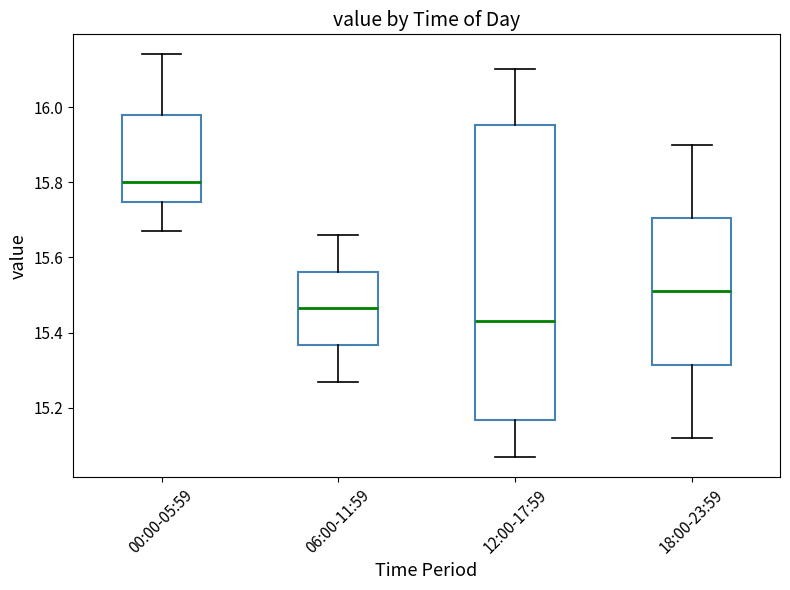

Which box has the highest median line?

00:00-05:59